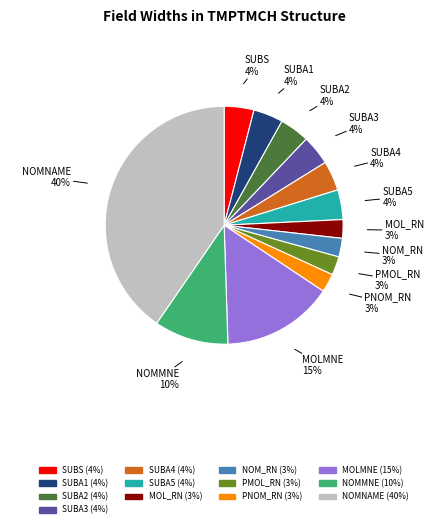

To the nearest percent, what is the combined percentage of NOM_RN and SUBS?

7%